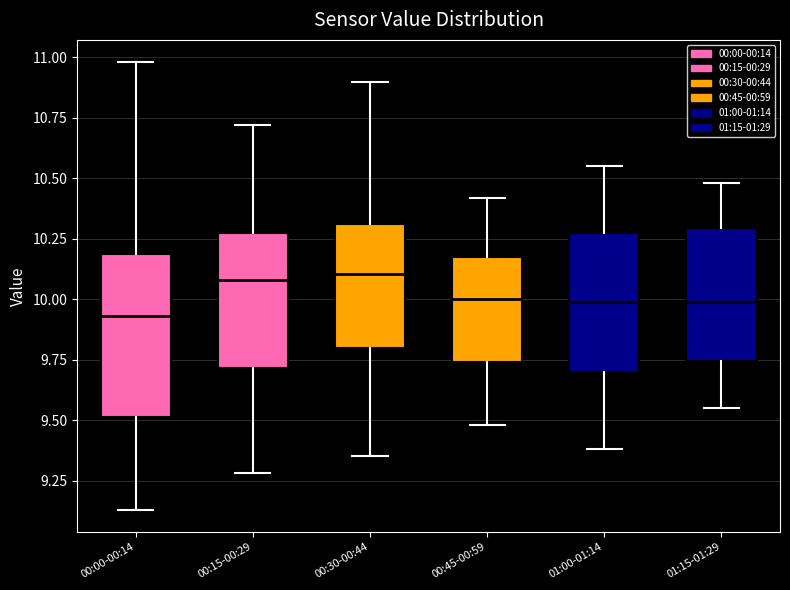

Reading left to right, transcribe this box plot: for each box, give where its median line is, the range the box spans, and where its two whiskers end, as read against the y-axis. The values are not printed on the chart, so give them approximately, as read against the axis.

00:00-00:14: median 9.95, box 9.50 to 10.20, whiskers 9.15 to 11.00
00:15-00:29: median 10.10, box 9.70 to 10.30, whiskers 9.30 to 10.70
00:30-00:44: median 10.10, box 9.80 to 10.30, whiskers 9.35 to 10.90
00:45-00:59: median 10.00, box 9.75 to 10.15, whiskers 9.50 to 10.40
01:00-01:14: median 10.00, box 9.70 to 10.25, whiskers 9.40 to 10.55
01:15-01:29: median 10.00, box 9.75 to 10.30, whiskers 9.55 to 10.50